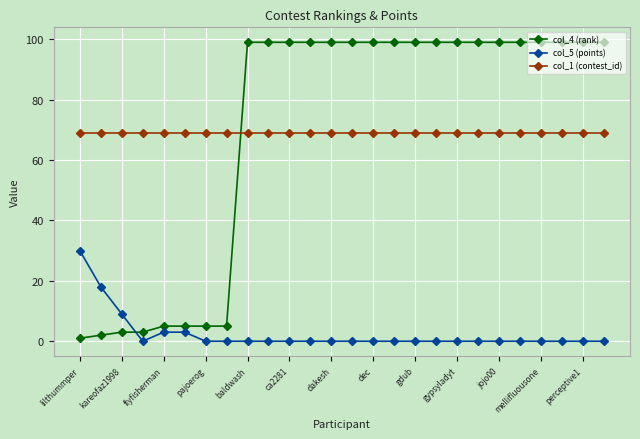

At how many categories does at least one series exceed 76?

18